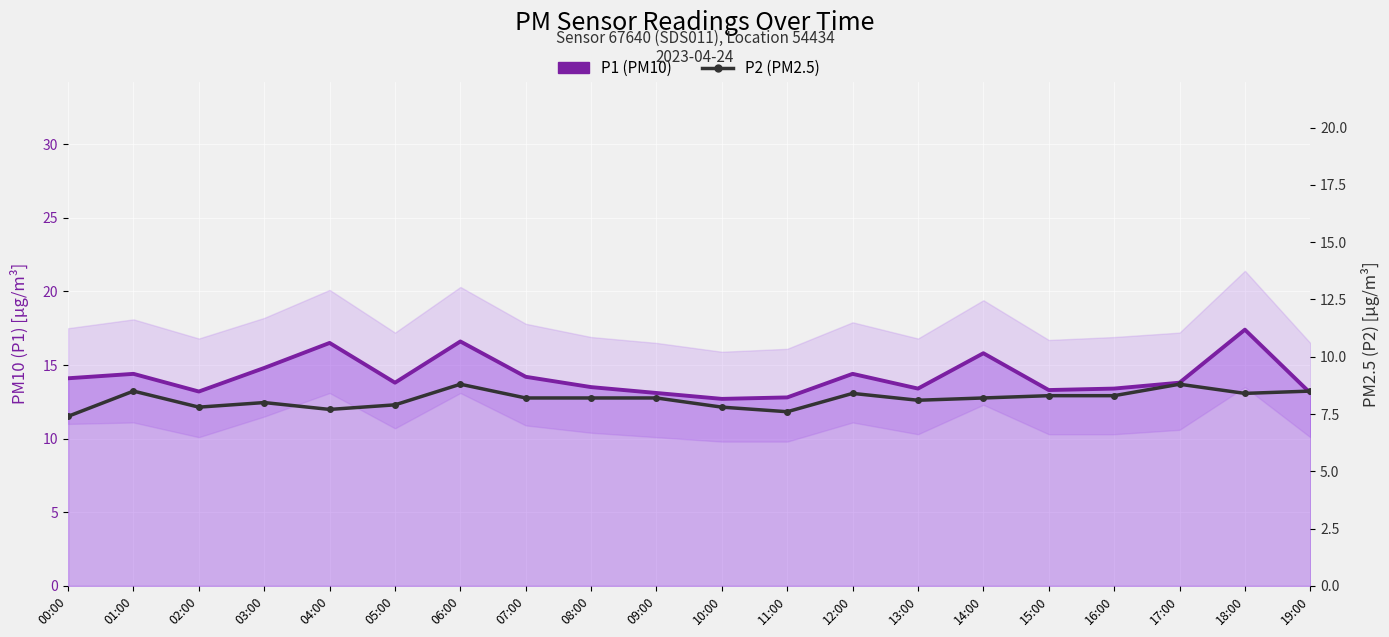

Reading left to right, what are all the values shown in this chart?

P1 (PM10): 00:00=14.1	01:00=14.4	02:00=13.2	03:00=14.8	04:00=16.5	05:00=13.8	06:00=16.6	07:00=14.2	08:00=13.5	09:00=13.1	10:00=12.7	11:00=12.8	12:00=14.4	13:00=13.4	14:00=15.8	15:00=13.3	16:00=13.4	17:00=13.8	18:00=17.4	19:00=13.1
P2 (PM2.5): 00:00=7.4	01:00=8.5	02:00=7.8	03:00=8.0	04:00=7.7	05:00=7.9	06:00=8.8	07:00=8.2	08:00=8.2	09:00=8.2	10:00=7.8	11:00=7.6	12:00=8.4	13:00=8.1	14:00=8.2	15:00=8.3	16:00=8.3	17:00=8.8	18:00=8.4	19:00=8.5